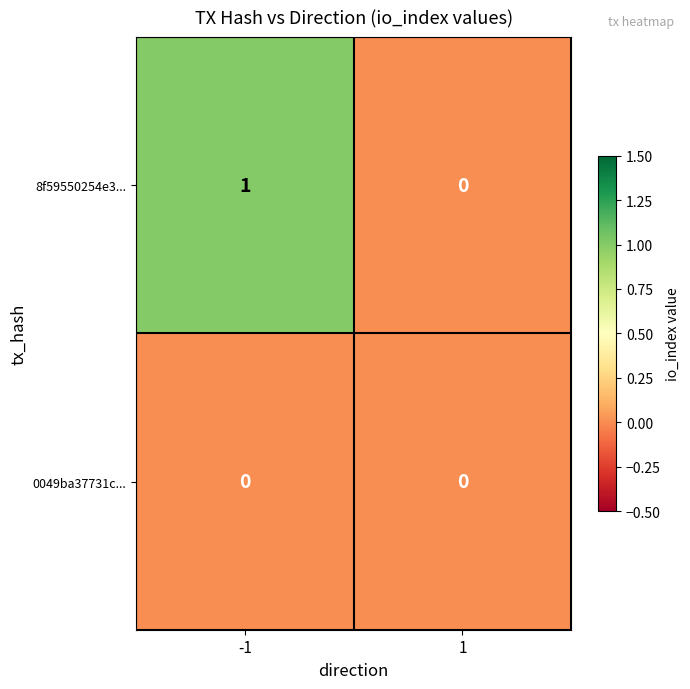

Which series has the largest total across all categories?

8f59550254e3...